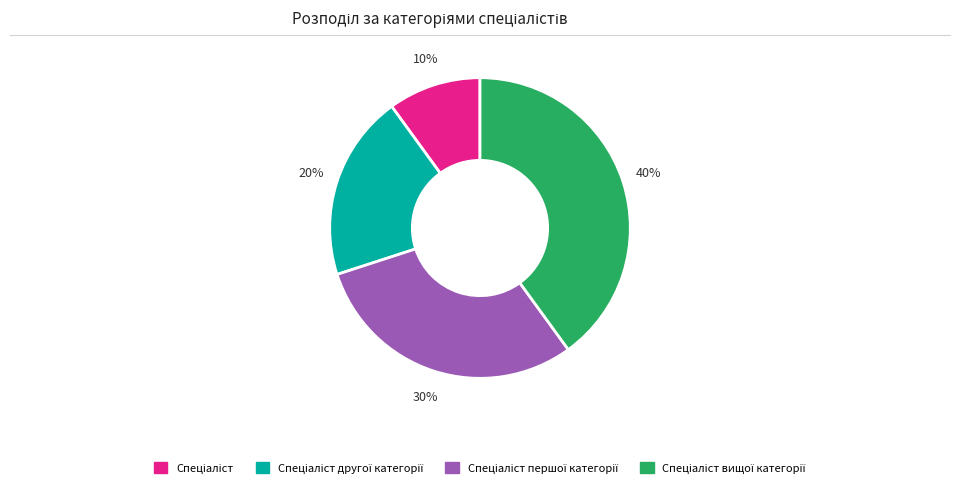

To the nearest percent, what is the difference between the largest and smallest slice percentages?

30%